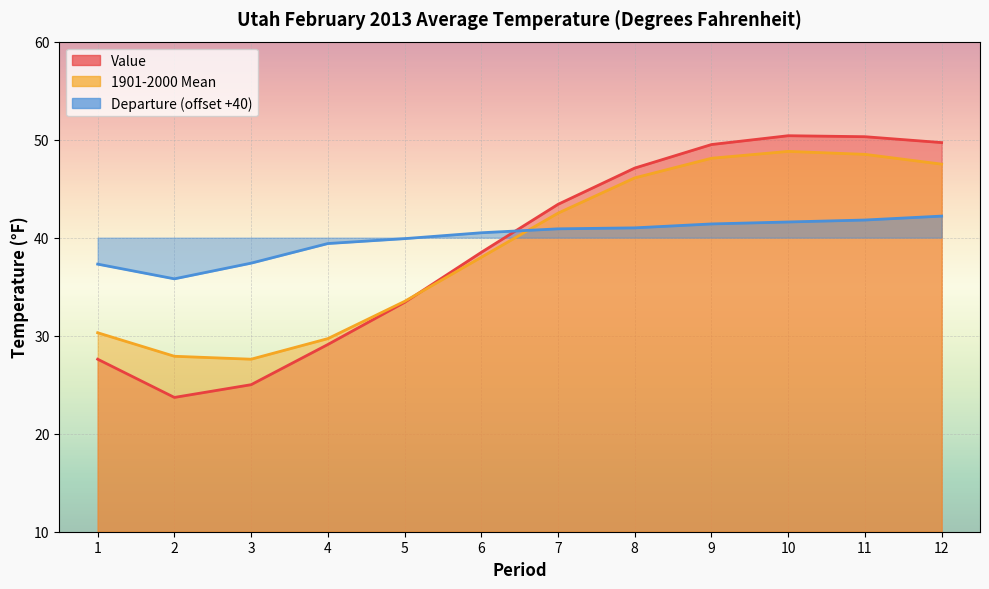

What is the difference between the maximum and minimum values in the Departure series?

6.4